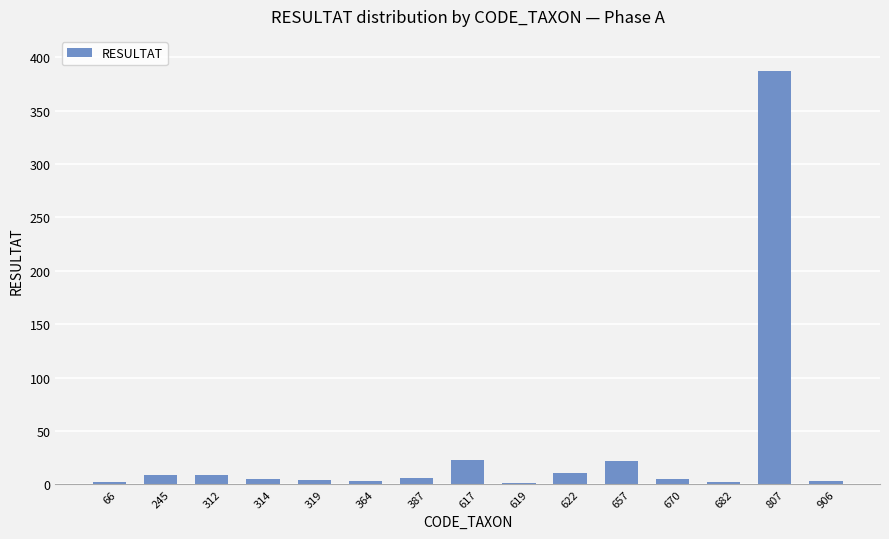

What is the difference between the values at 364 and 657?

19